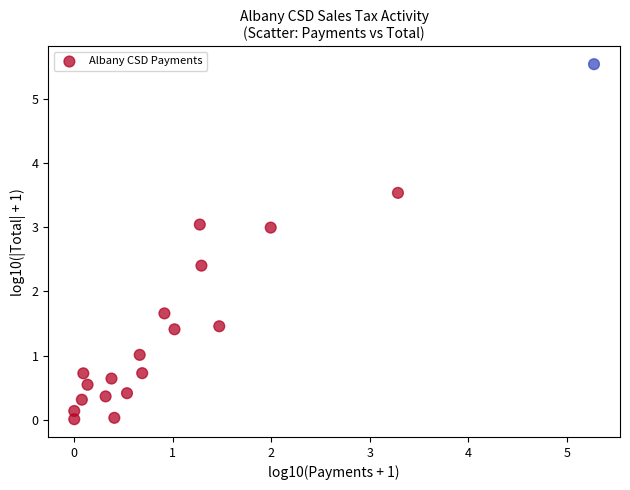

What is the range of Y values (max minus min)?

5.5